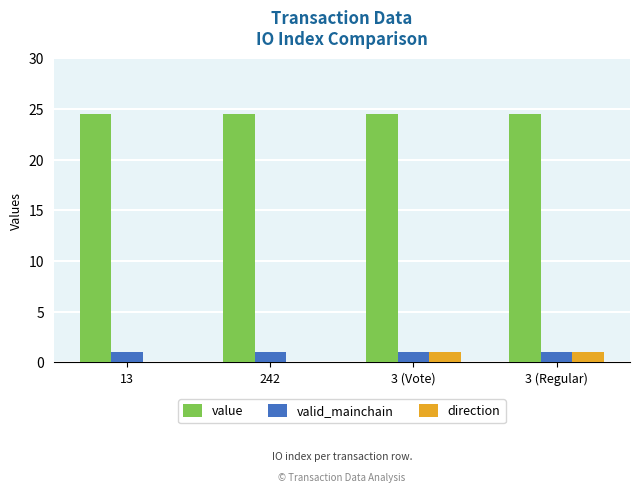

The value of direction at 242 is -1.5. True or false?

False